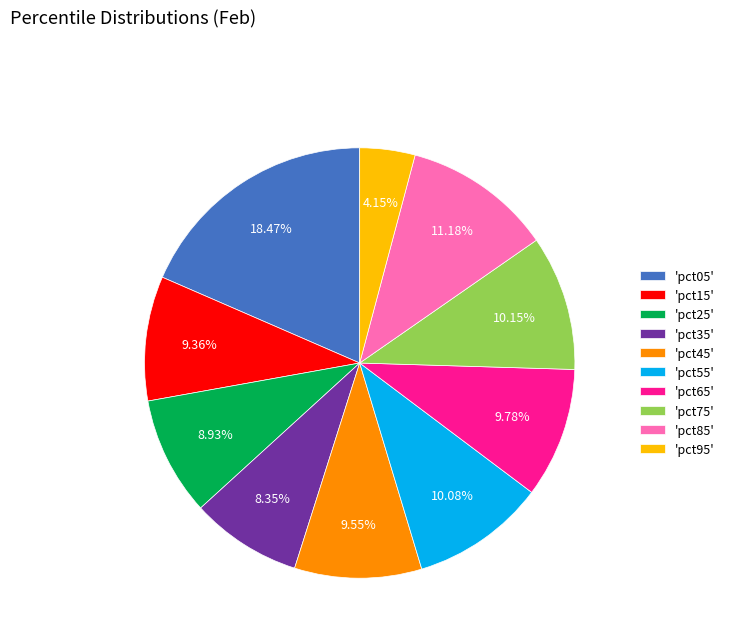

Combined, do 'pct85' and 'pct35' account for over 50%?

No